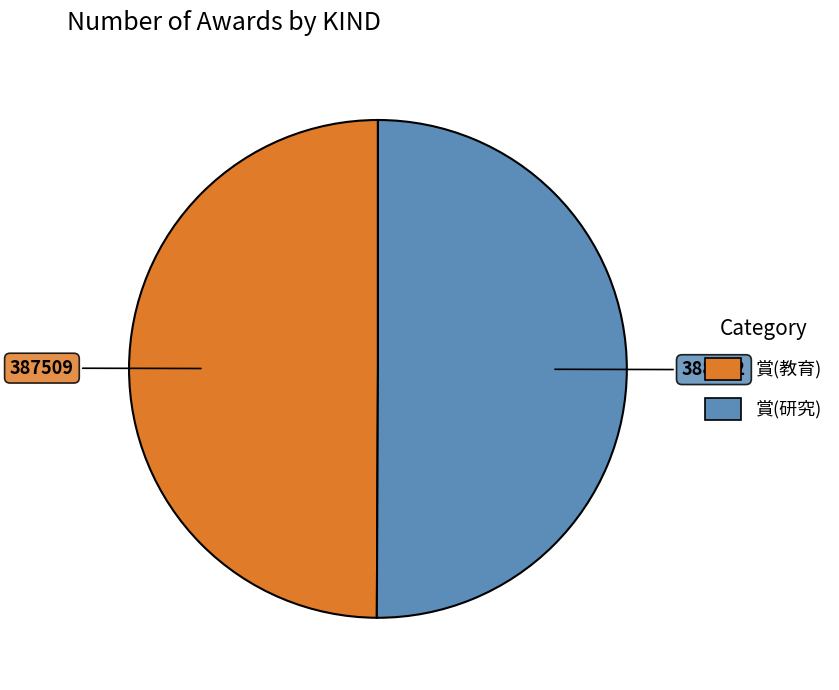

True or false: 賞(研究) accounts for 55% of the total.

False